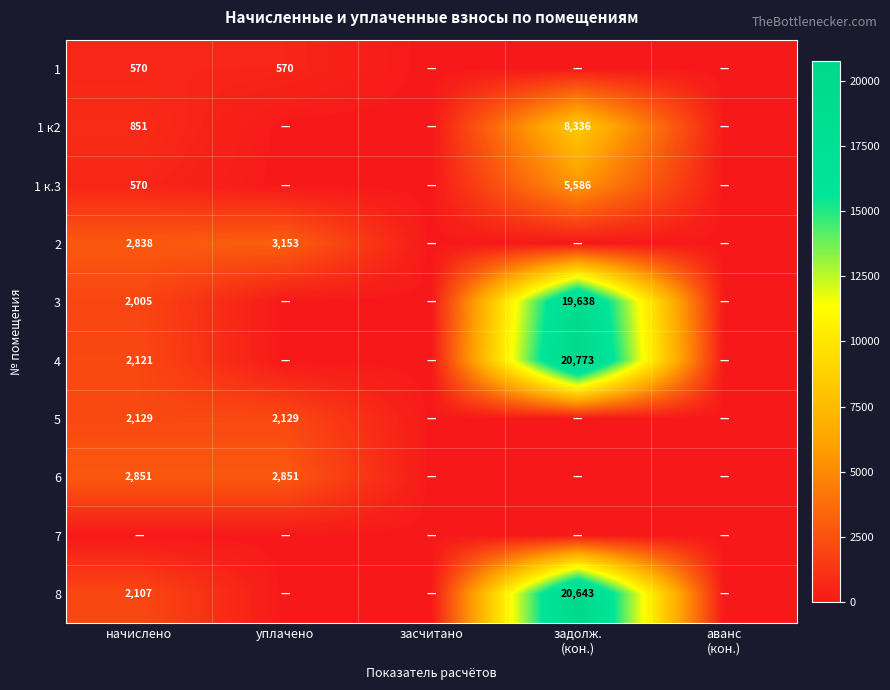

At which category is the sum across all series the highest?

задолж.
(кон.)